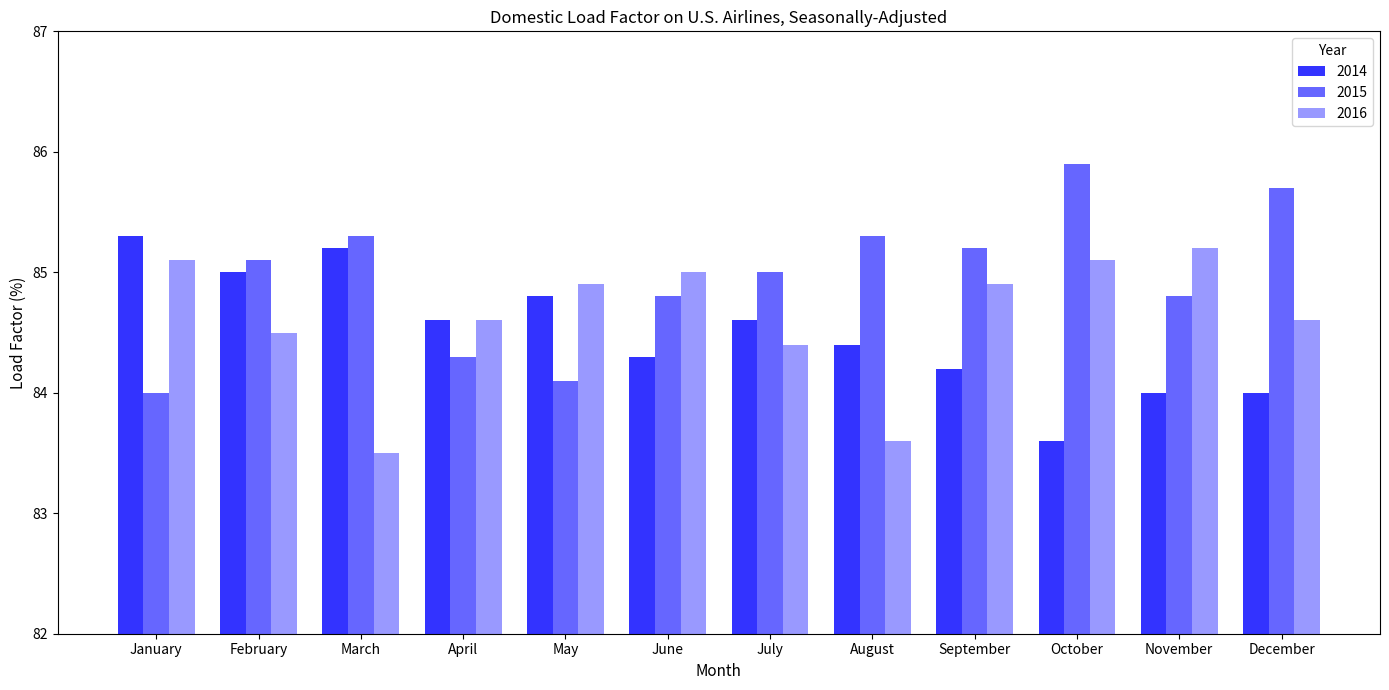

Does the chart contain any negative values?

No